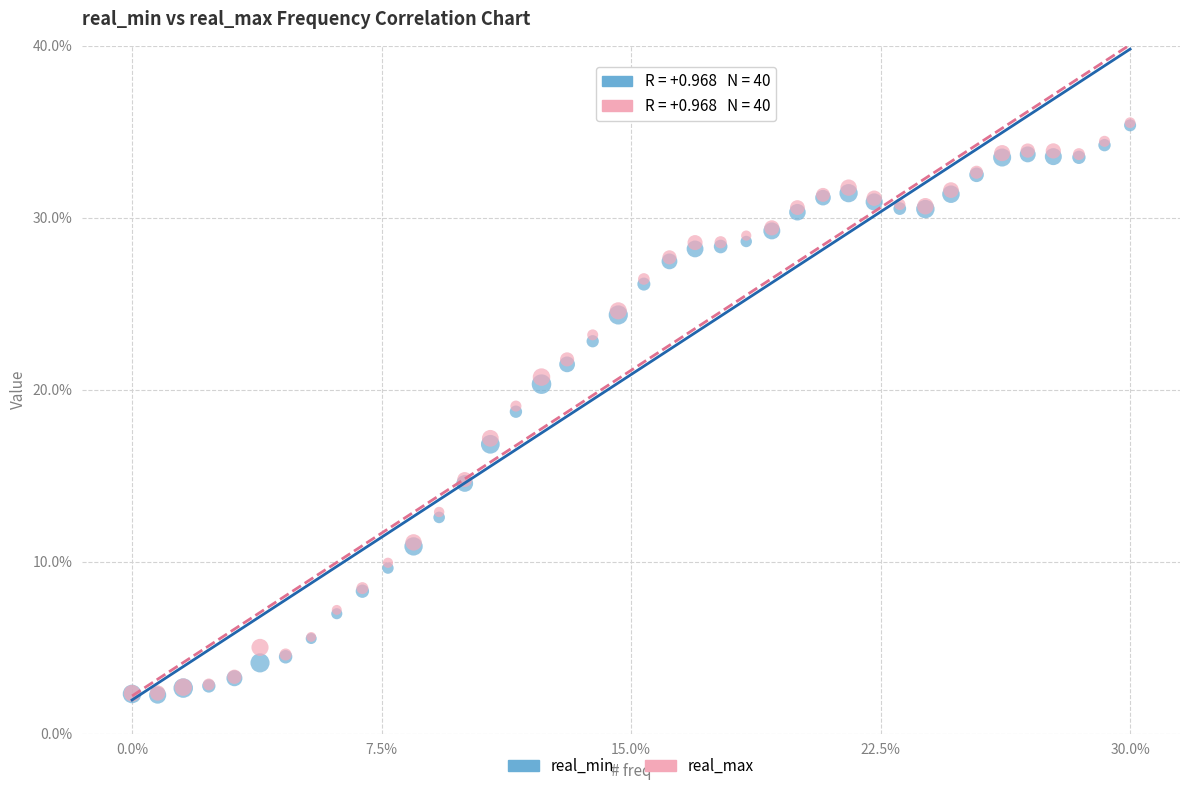

What are all the series names shown in the legend?

real_min, real_max